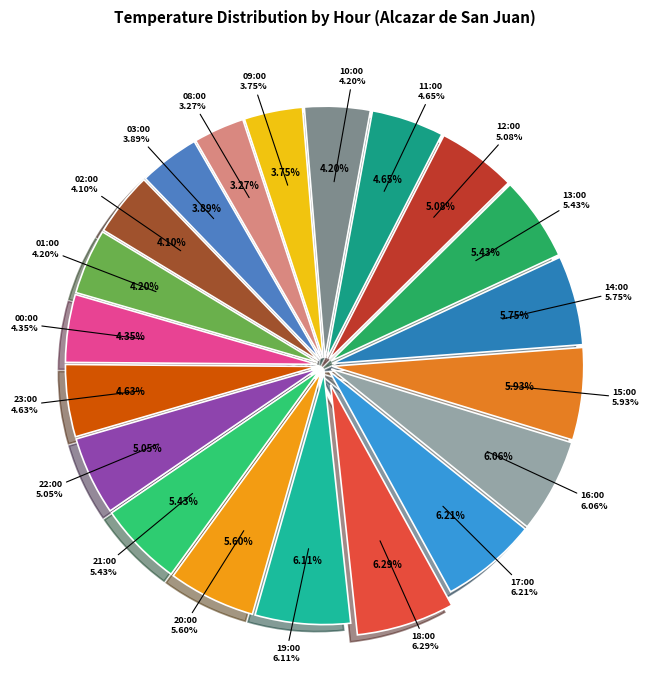

Approximately how many times larger is the value at 13:00 compared to 01:00?

1.3